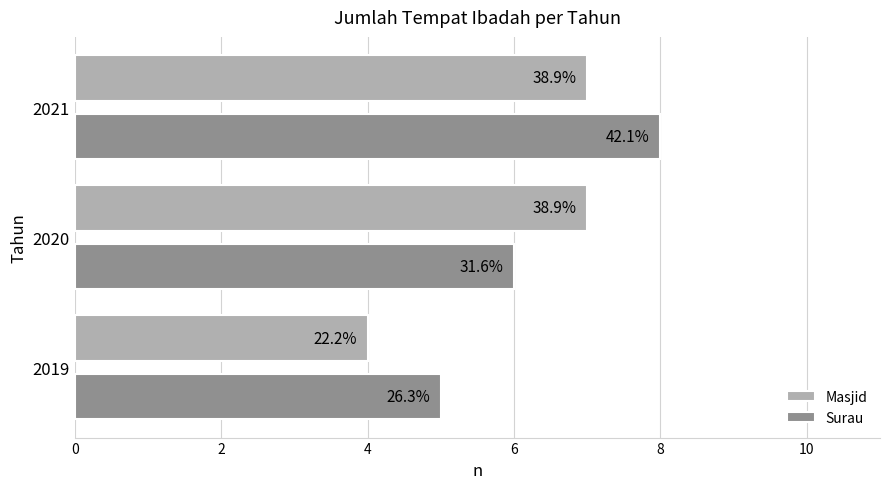

What are all the series names shown in the legend?

Masjid, Surau